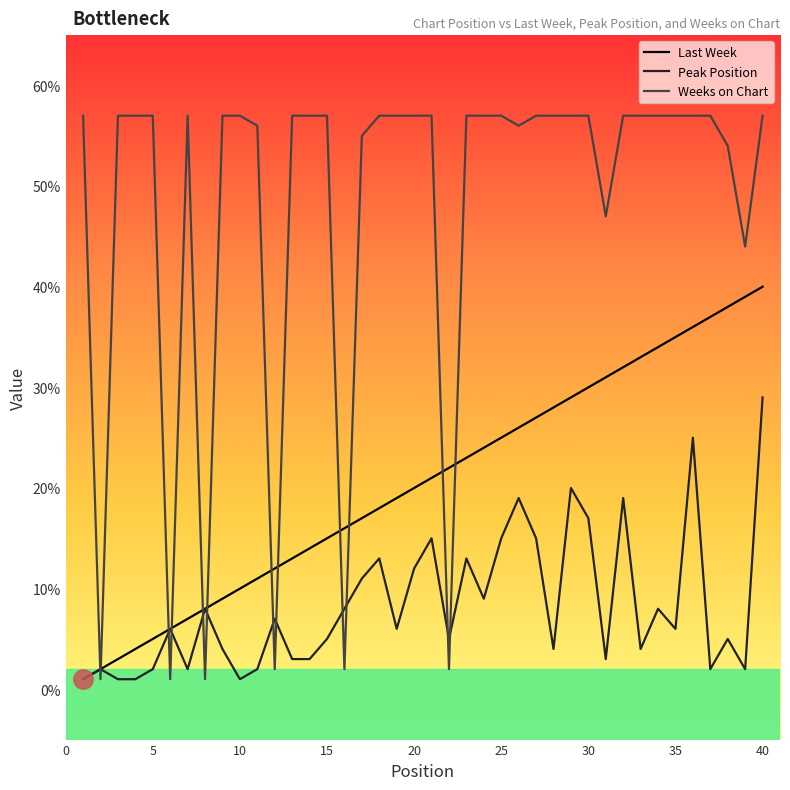

What is the average value of the Weeks on Chart series?

48